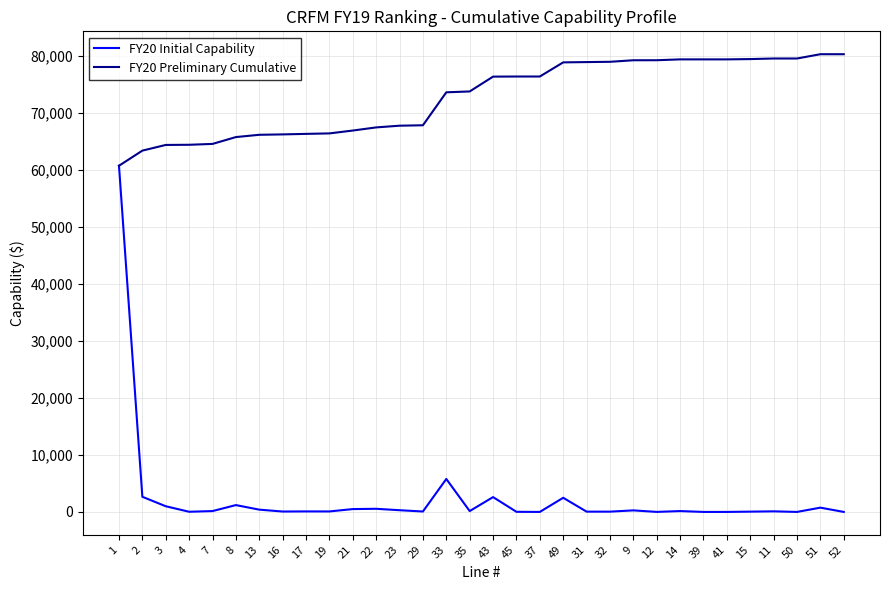

Rank the series by their average value, from lowest to highest.

FY20 Initial Capability, FY20 Preliminary Cumulative